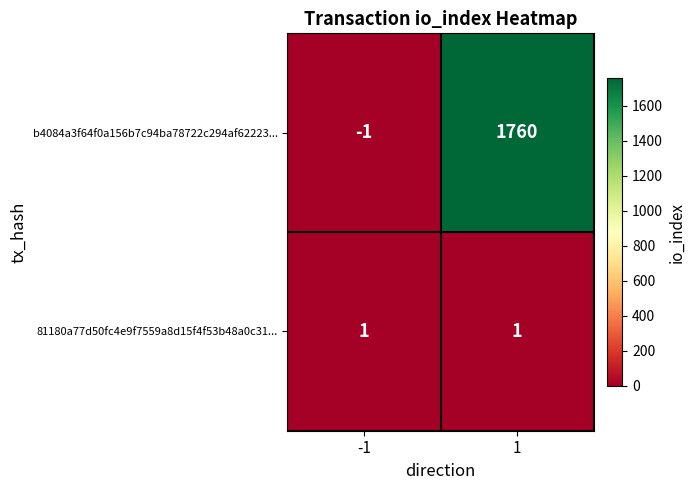

At how many categories does at least one series exceed 932?

1